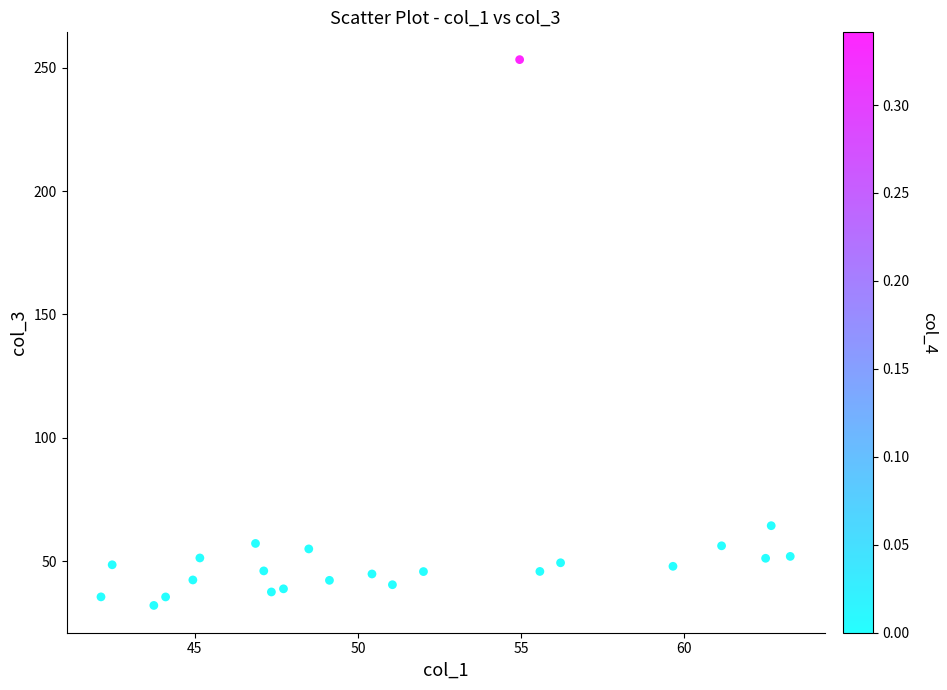

What Y value in the scatter plot is closest to 142?

64.4